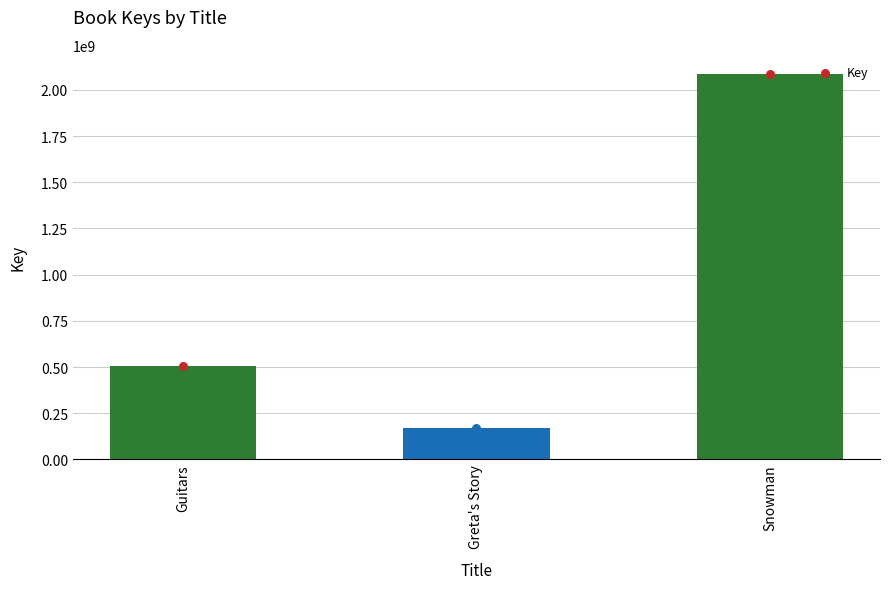

What is the change in value from Guitars to Greta's Story?

-335712382